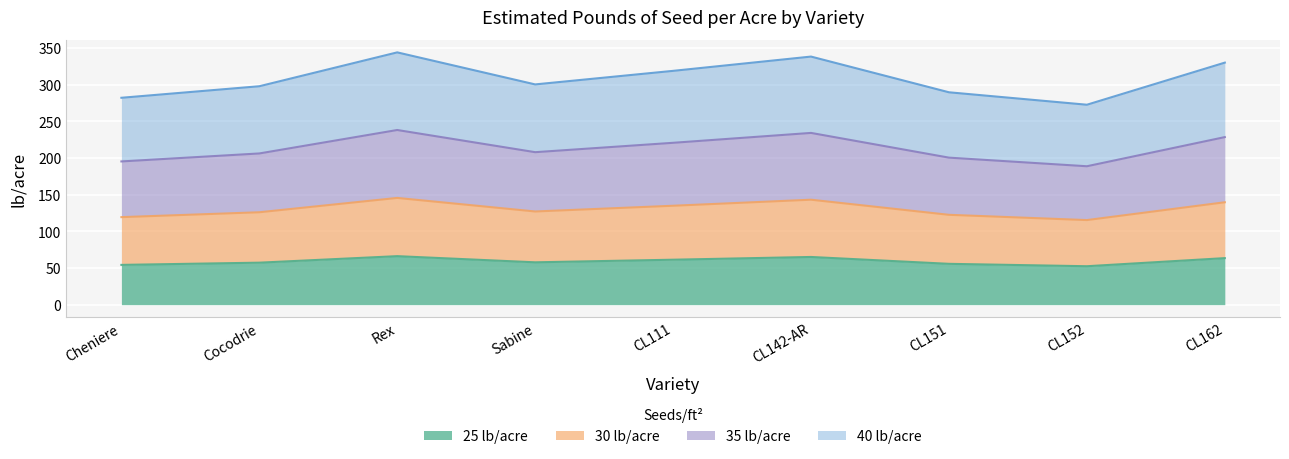

True or false: 30 lb/acre and 40 lb/acre intersect in this chart.

False